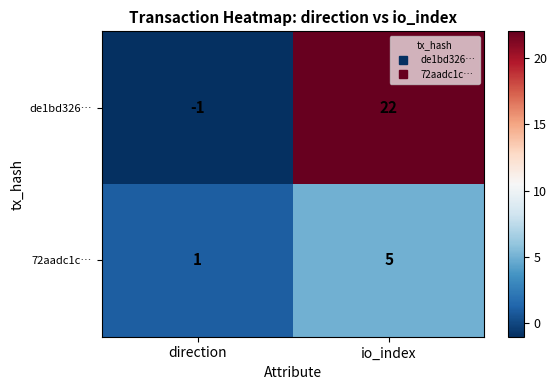

The 72aadc1c… series shows 2 at direction. True or false?

False